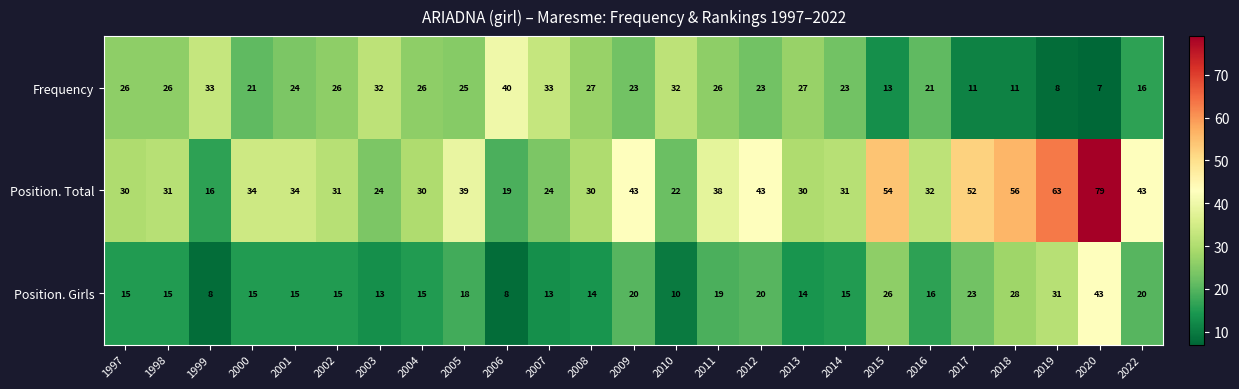

At how many categories does at least one series exceed 18?

25